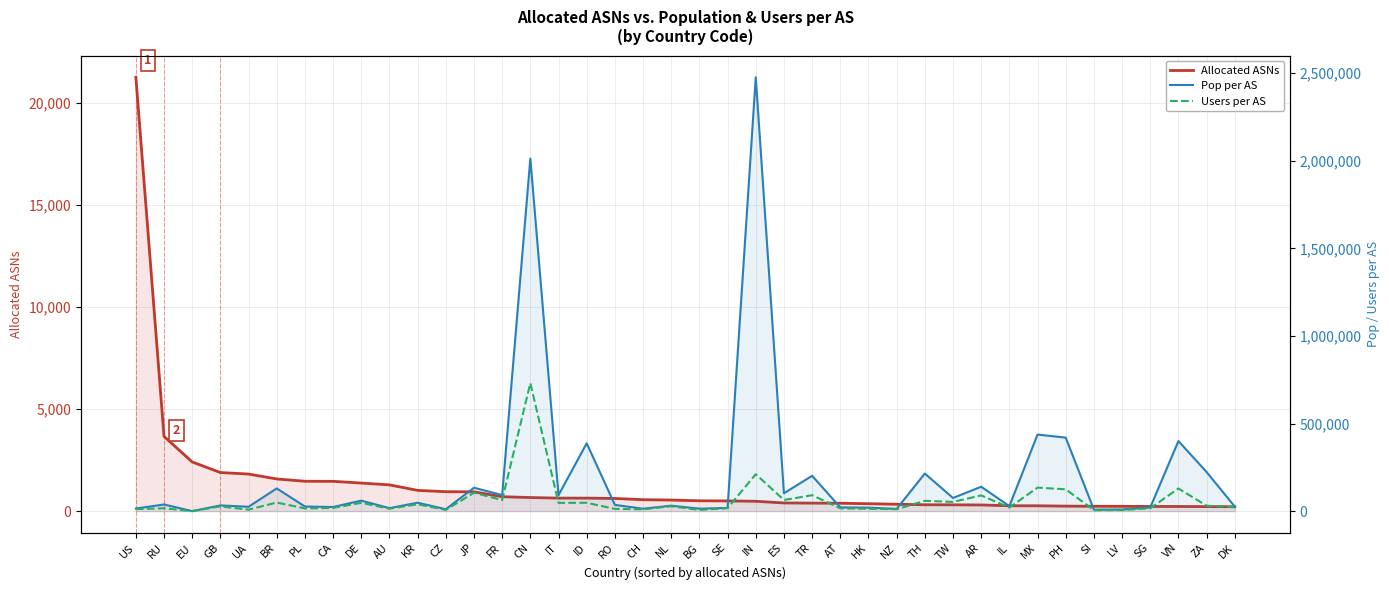

What is the label of the 19th point from the left?

CH